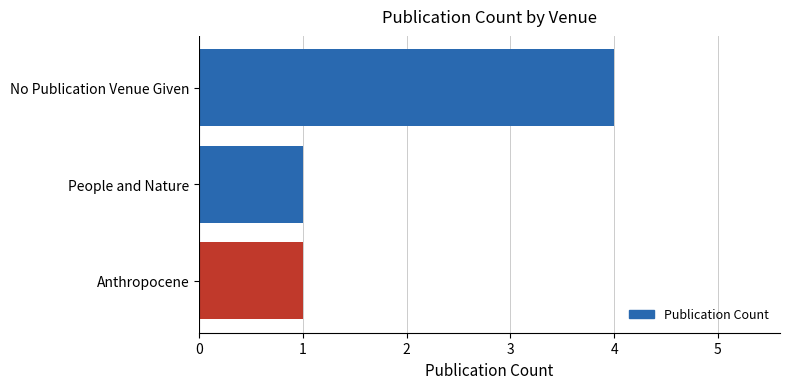

What is the label of the 2nd bar from the top?

People and Nature